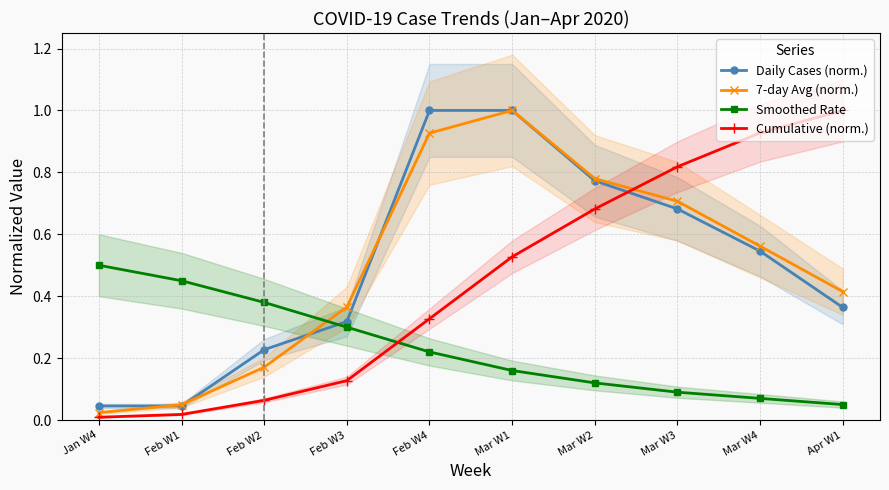

Where is the first local maximum for 7-day Avg (norm.)?

Mar W1